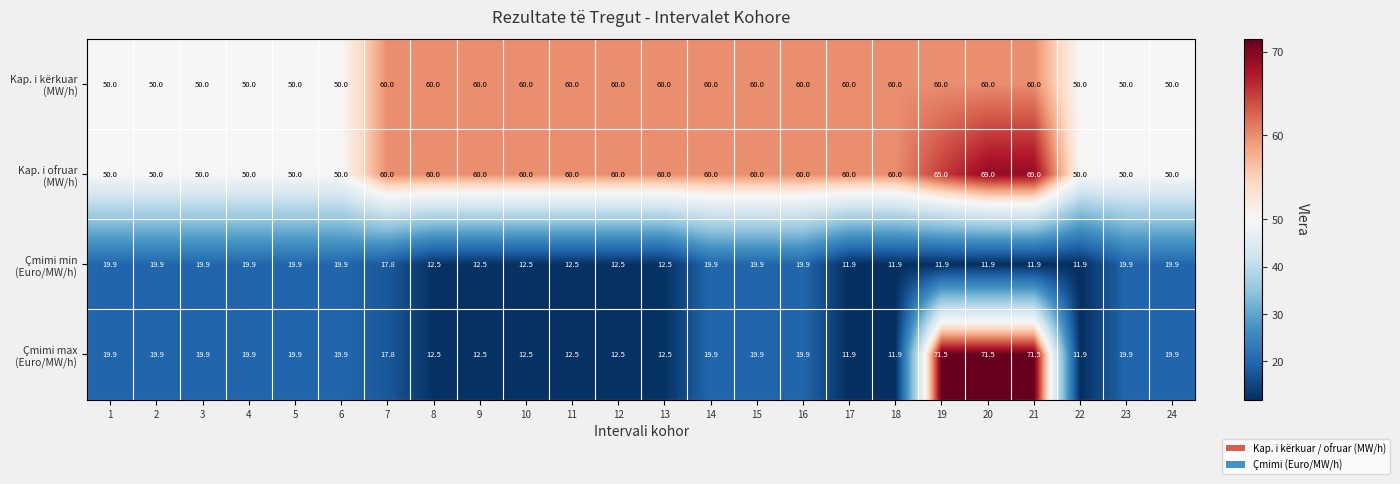

What is the minimum value shown in the chart?

11.9